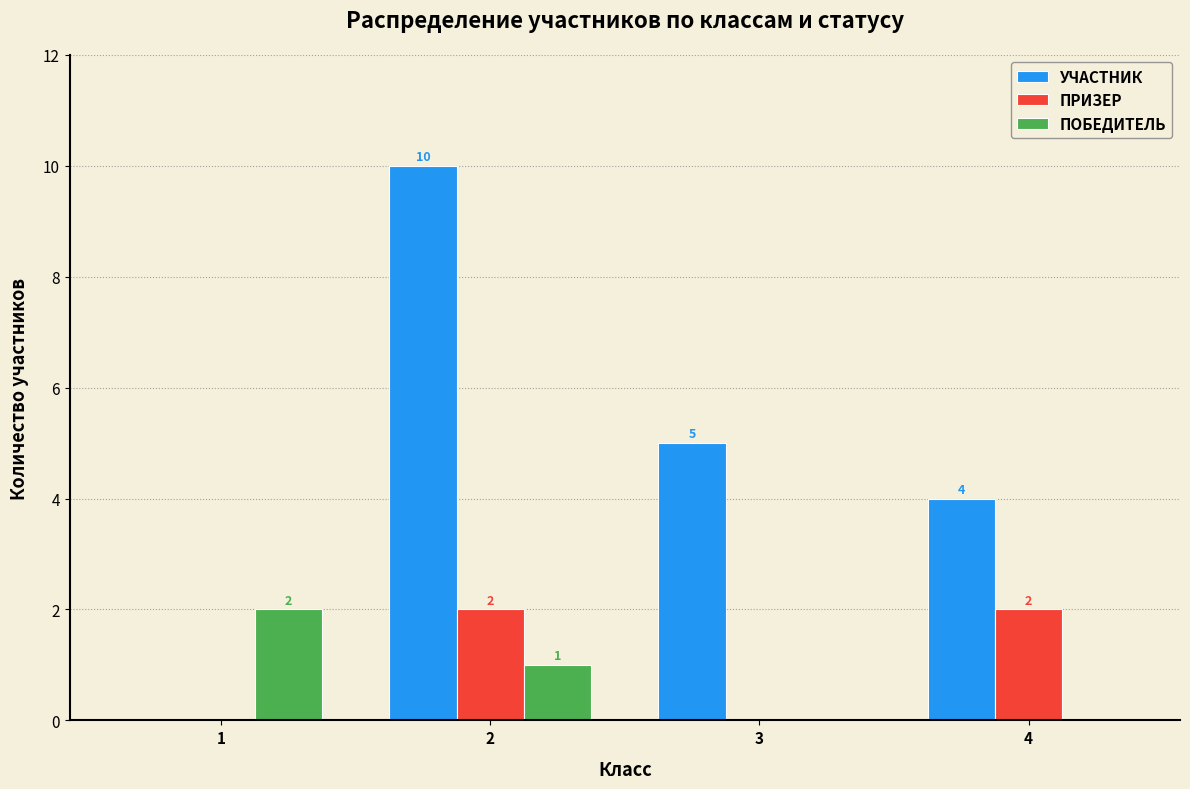

What is the total value across all series at 2?

13